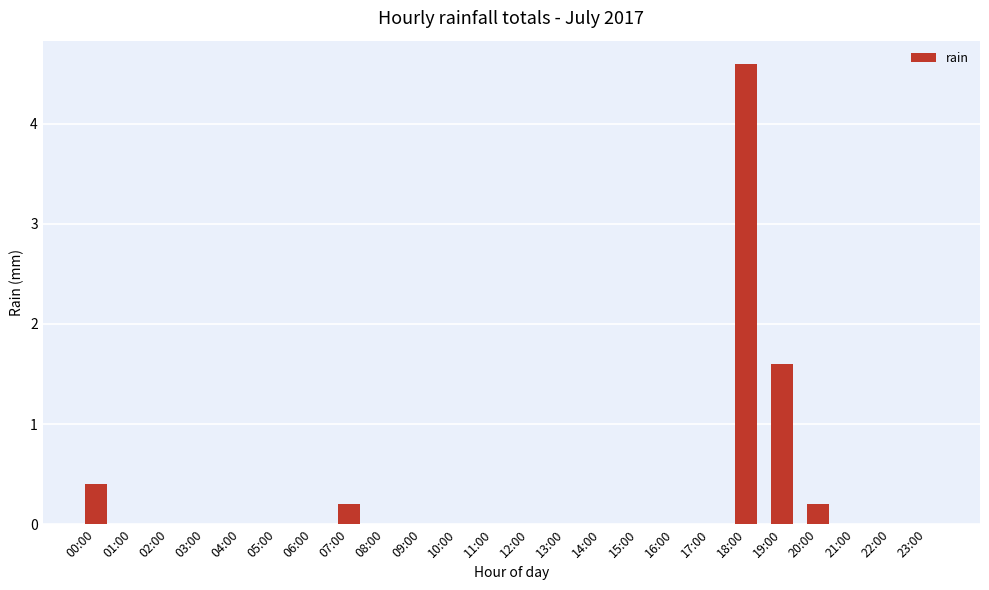

Reading left to right, transcribe all the data shown in this chart.

00:00=0.4	01:00=0.0	02:00=0.0	03:00=0.0	04:00=0.0	05:00=0.0	06:00=0.0	07:00=0.2	08:00=0.0	09:00=0.0	10:00=0.0	11:00=0.0	12:00=0.0	13:00=0.0	14:00=0.0	15:00=0.0	16:00=0.0	17:00=0.0	18:00=4.6	19:00=1.6	20:00=0.2	21:00=0.0	22:00=0.0	23:00=0.0